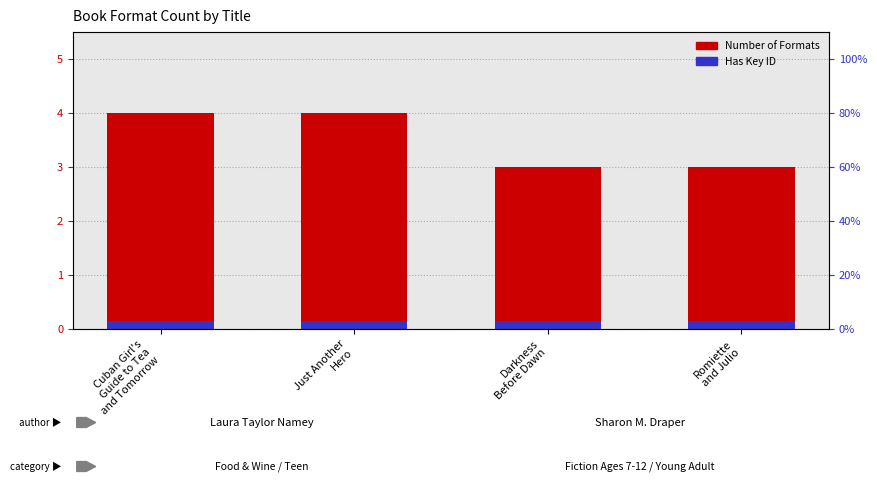

Reading right to left, transcribe all the data shown in this chart.

Number of Formats: 3.0	3.0	4.0	4.0
Key ID (relative): 0.1	0.1	0.1	0.1